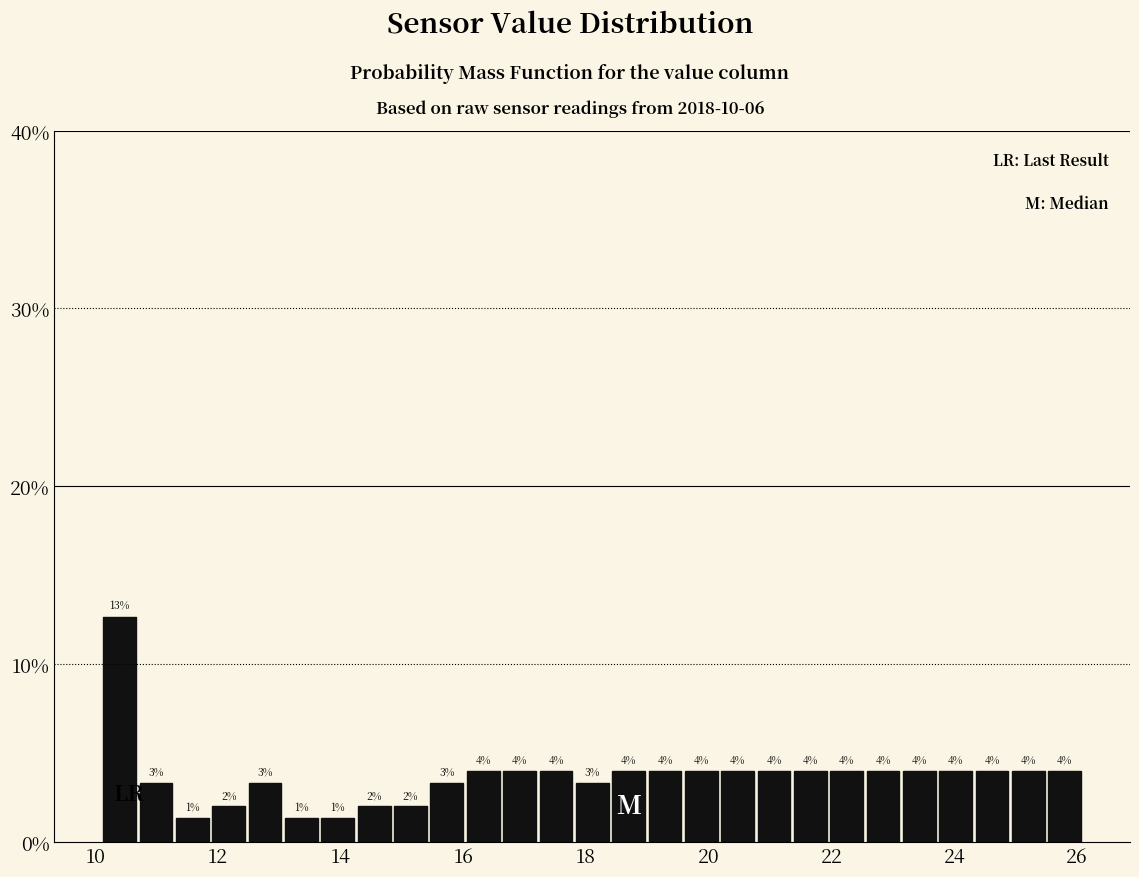

Around what value on the x-axis is the tallest bar? Give the approximate position of its centre, as read against the axis.

10.4